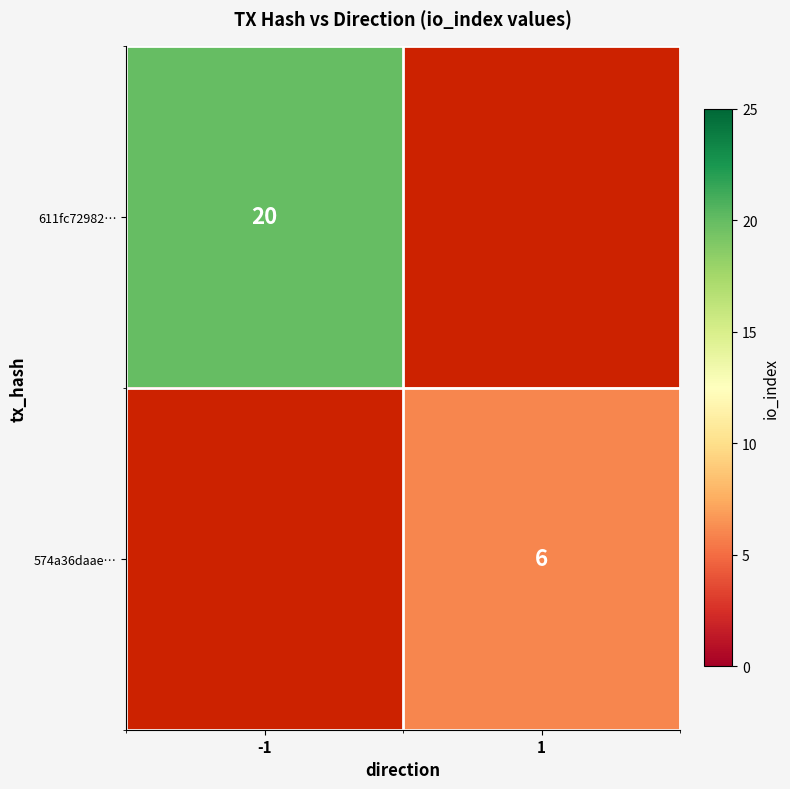

At how many categories does at least one series exceed 8?

1